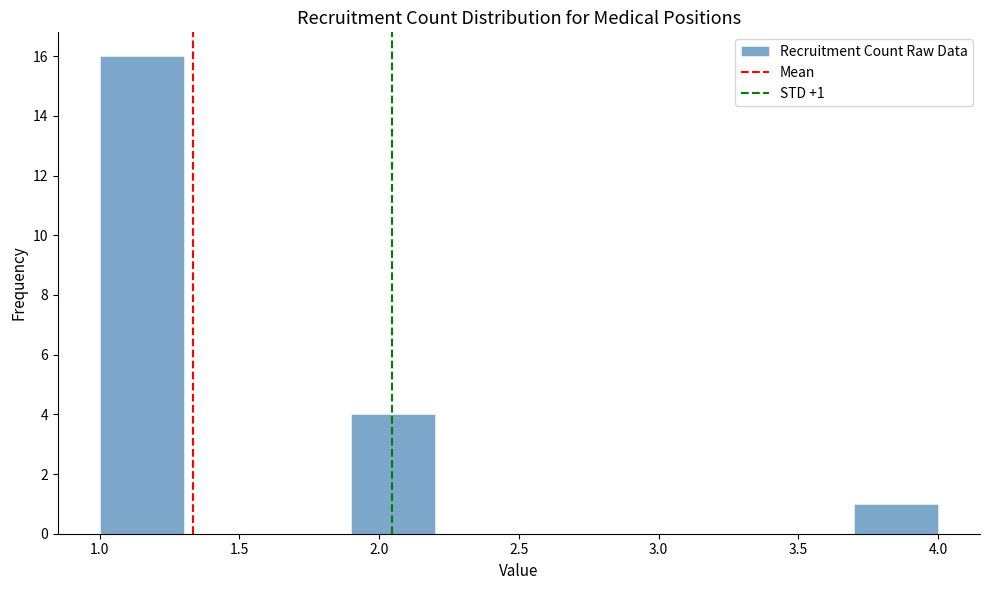

Over which range of the x-axis is the bar tallest?

1.0 to 1.3